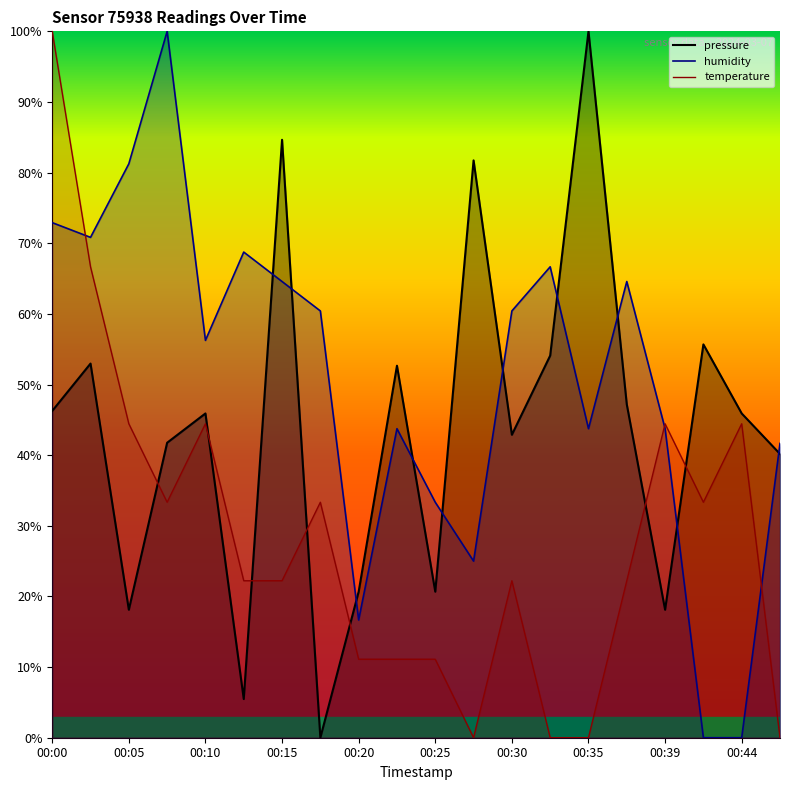

The humidity series shows 81.3 at 00:05. True or false?

True